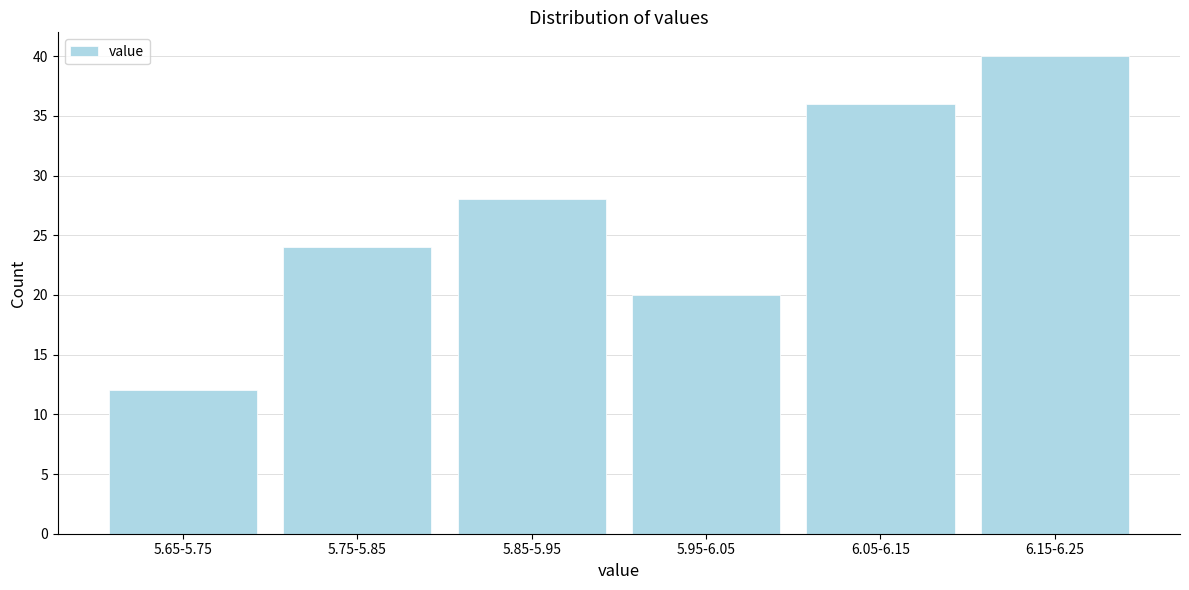

Reading right to left, transcribe all the data shown in this chart.

6.15-6.25=40	6.05-6.15=36	5.95-6.05=20	5.85-5.95=28	5.75-5.85=24	5.65-5.75=12